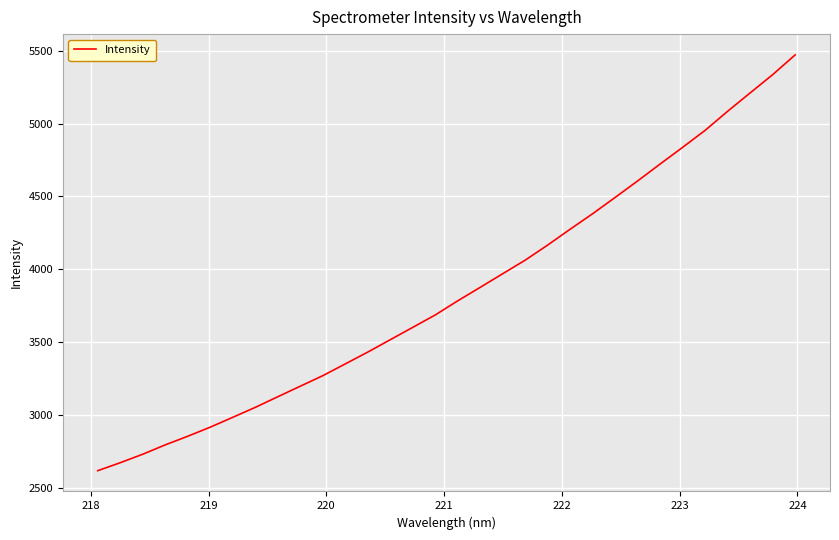

What is the maximum value shown in the chart?

5472.4